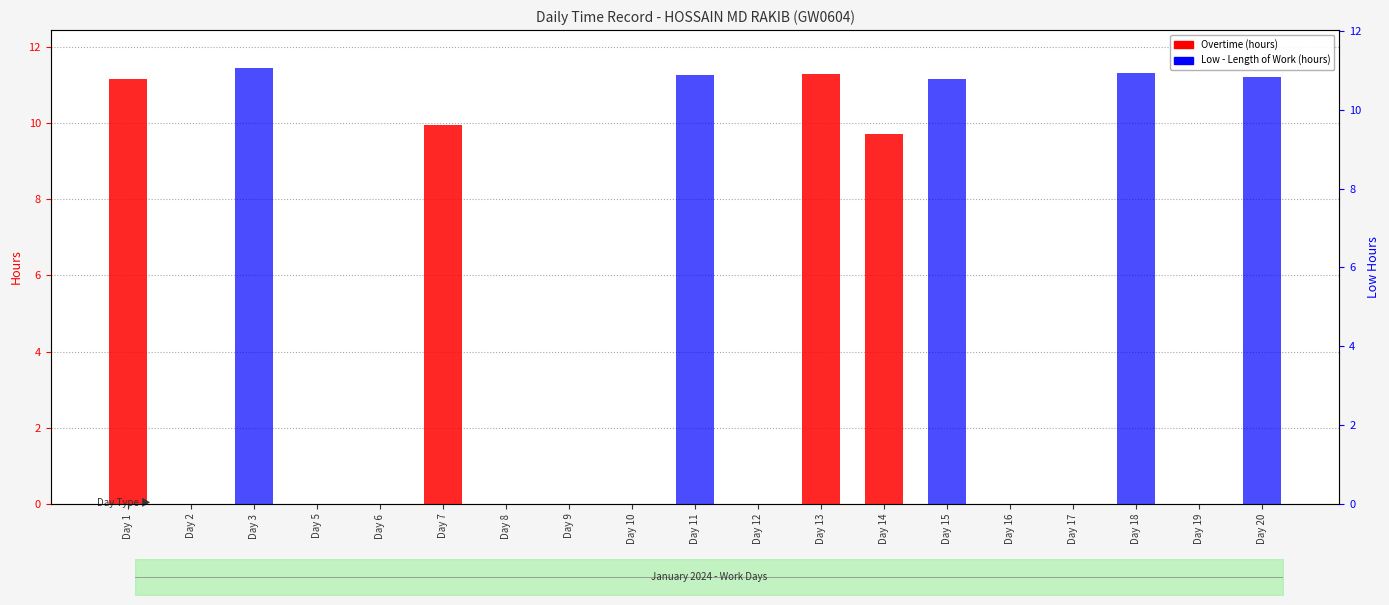

How many positive values does the Low (Length of Work) series have?

5